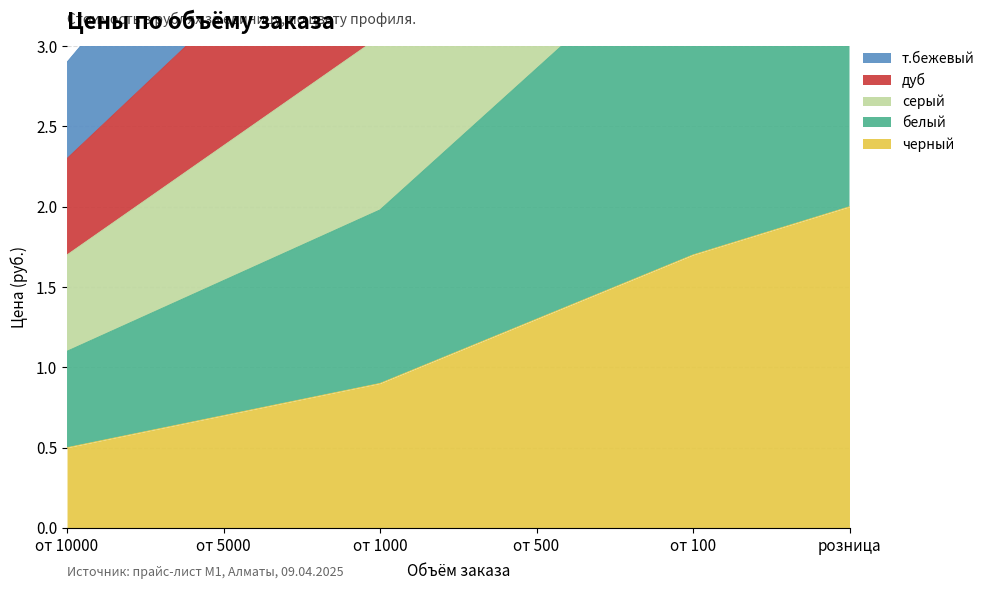

What is the label of the 3rd point from the left?

от 1000